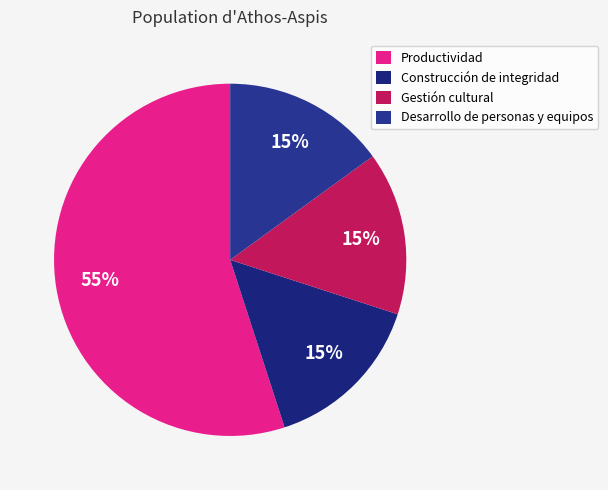

Rank the categories by value from lowest to highest.

Construcción de integridad, Gestión cultural, Desarrollo de personas y equipos, Productividad